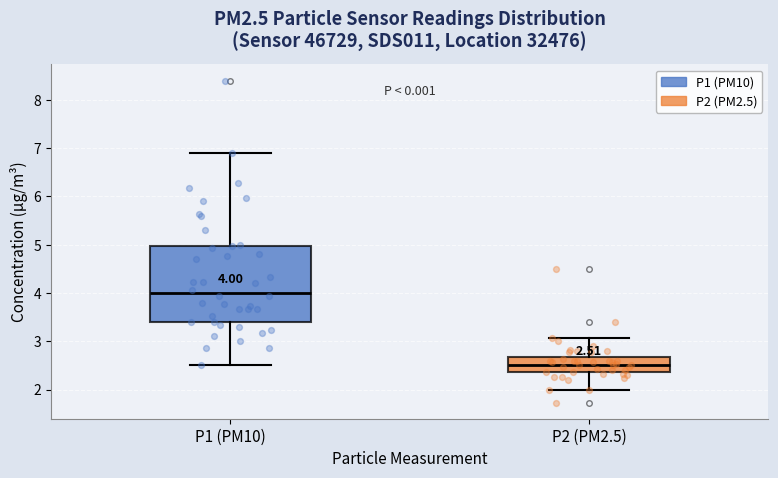

Which box's median line is the highest?

P1 (PM10)